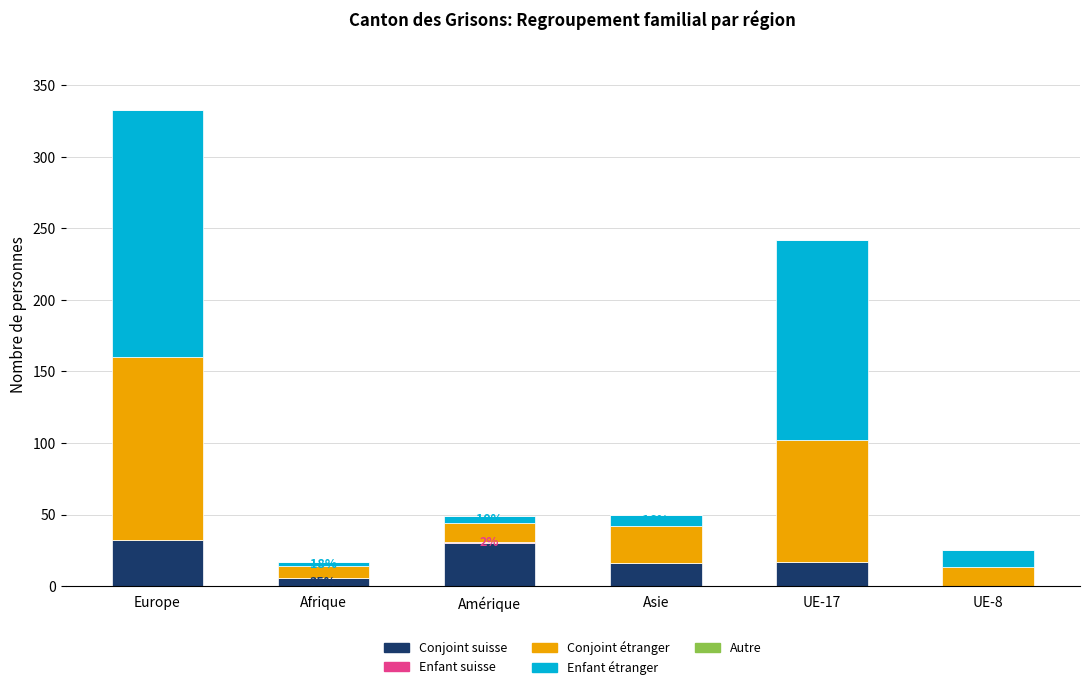

Which series has the widest spread of values?

Enfant étranger